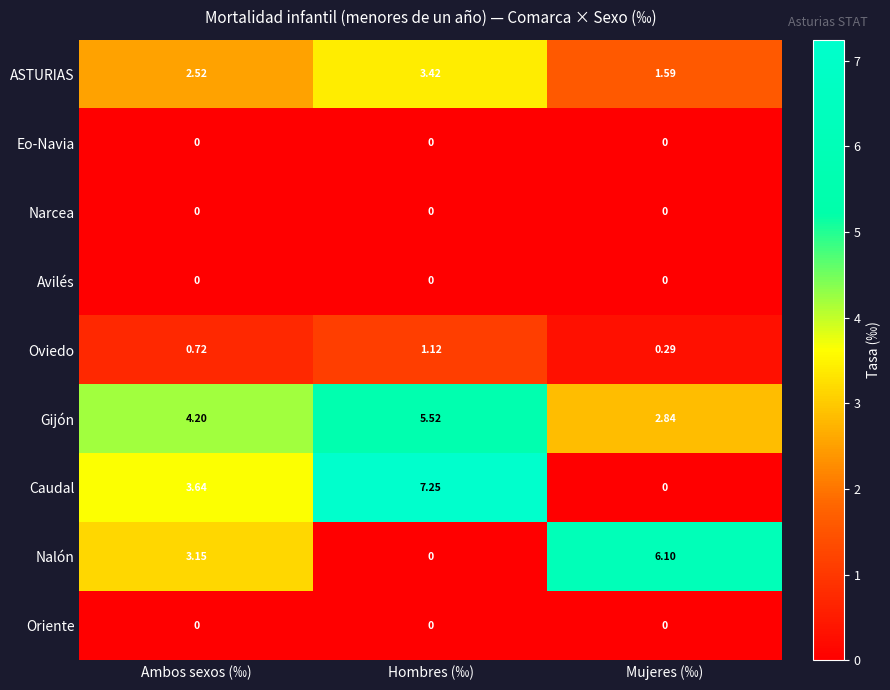

What is the spread (max minus min) of values at Ambos sexos (‰)?

4.2